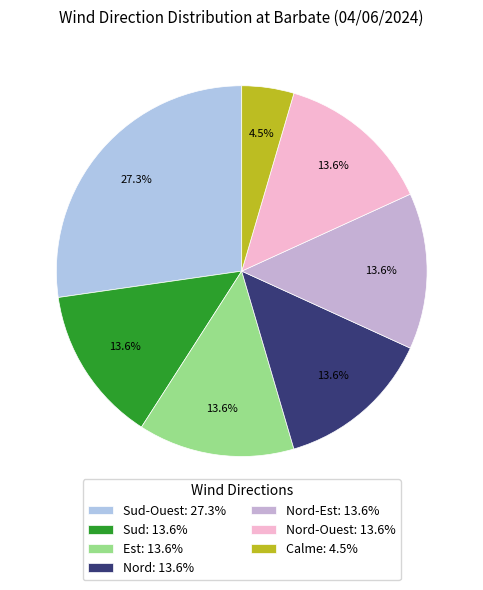

How many slices are in this pie chart?

7